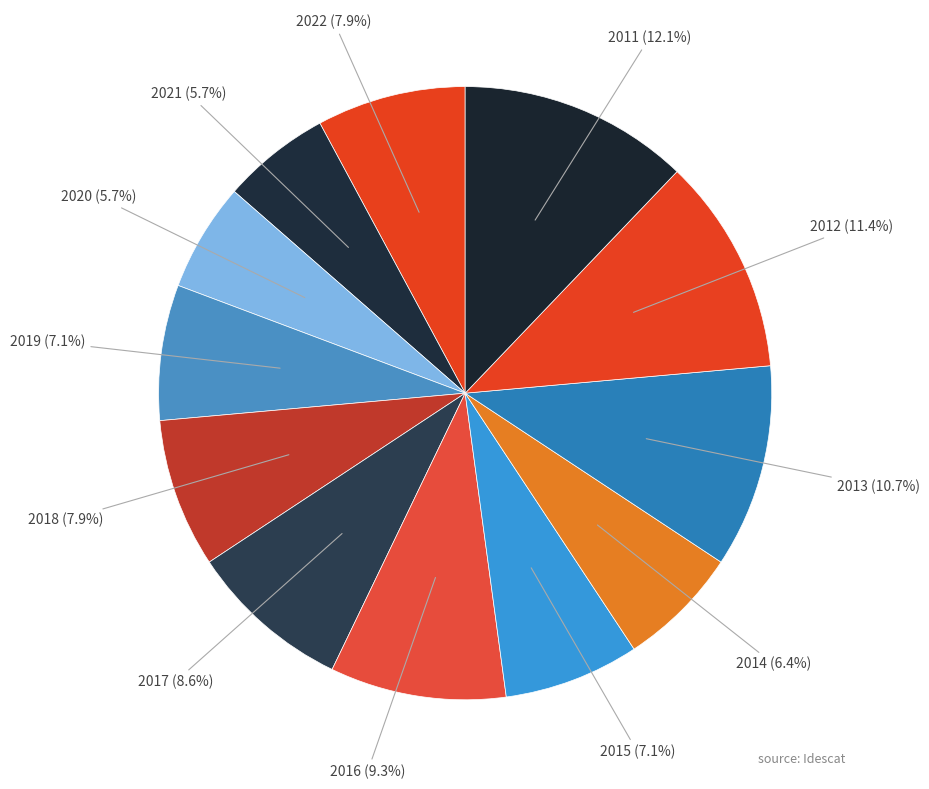

To the nearest percent, what percentage of the pie is 2016?

9%